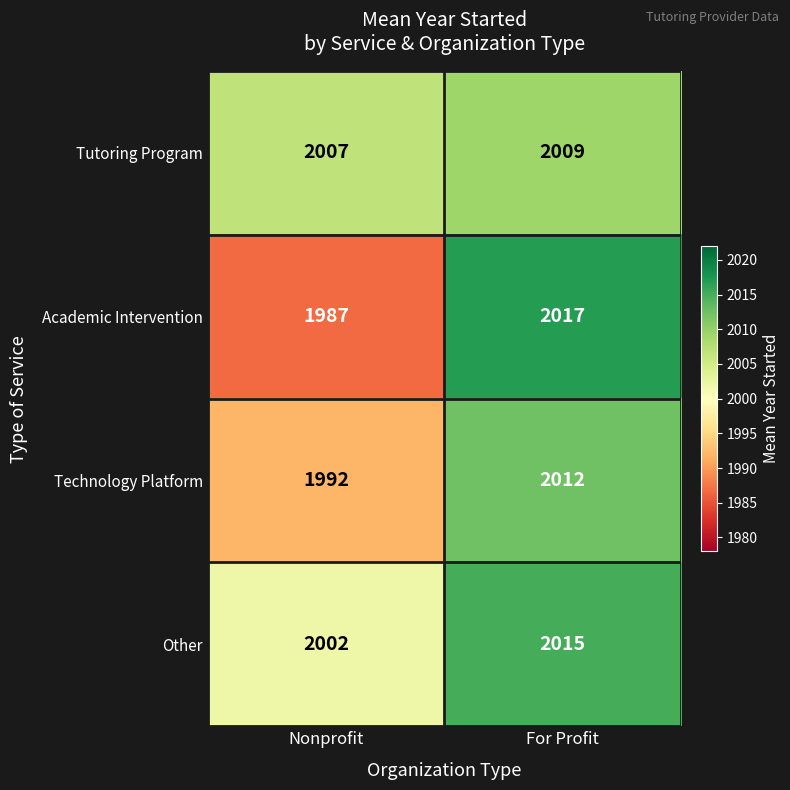

Rank the series by their maximum value, from highest to lowest.

Academic Intervention, Other, Technology Platform, Tutoring Program